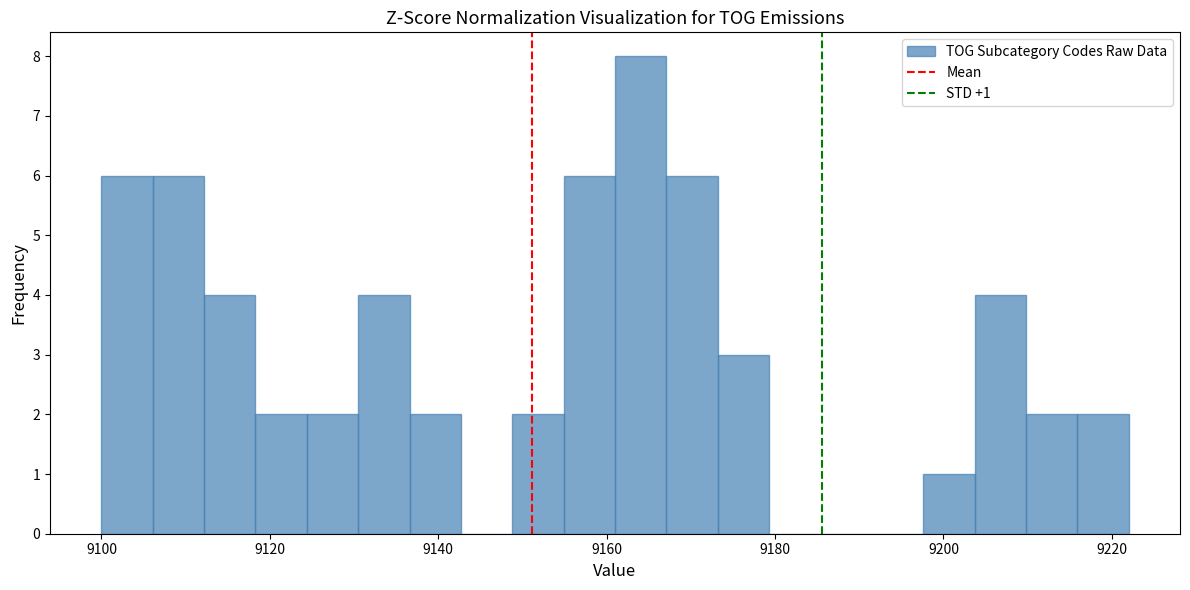

Around what value on the x-axis is the tallest bar? Give the approximate position of its centre, as read against the axis.

9164